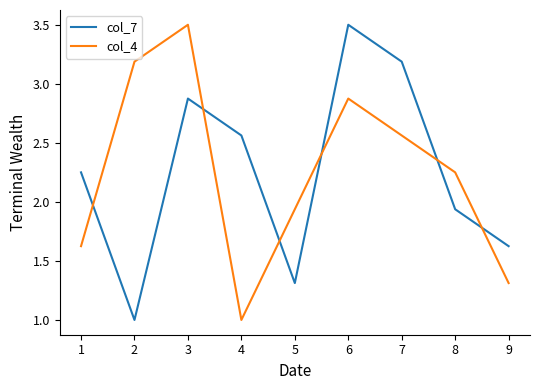

What is the total value across all series at 1?

3.9